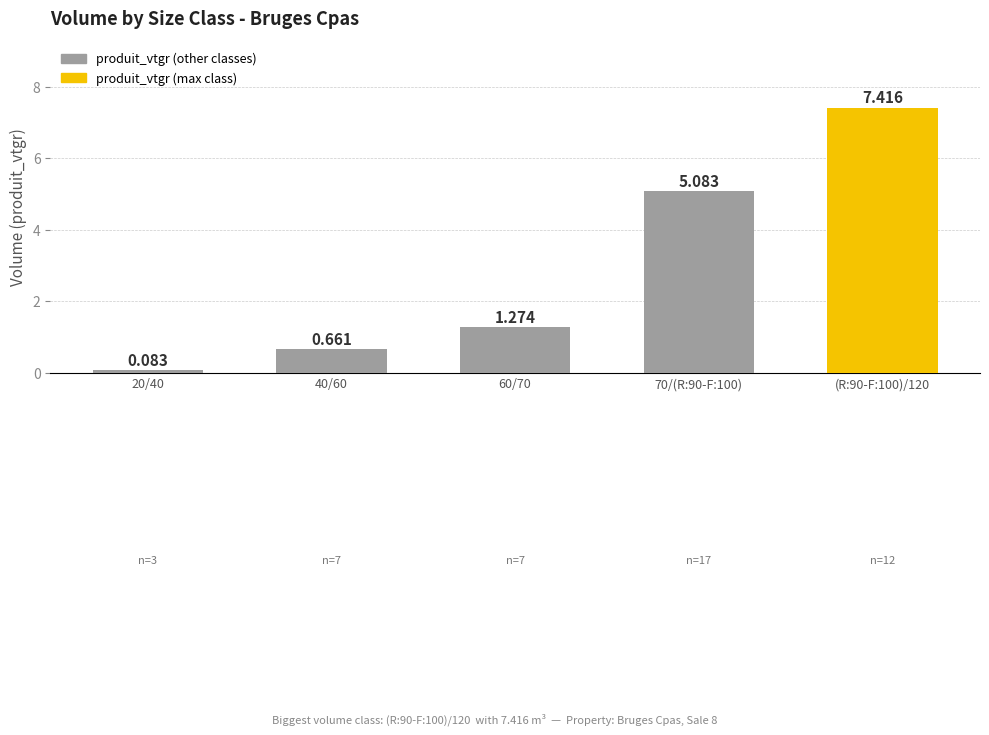

What is the difference between the values at 60/70 and 70/(R:90-F:100)?

3.8